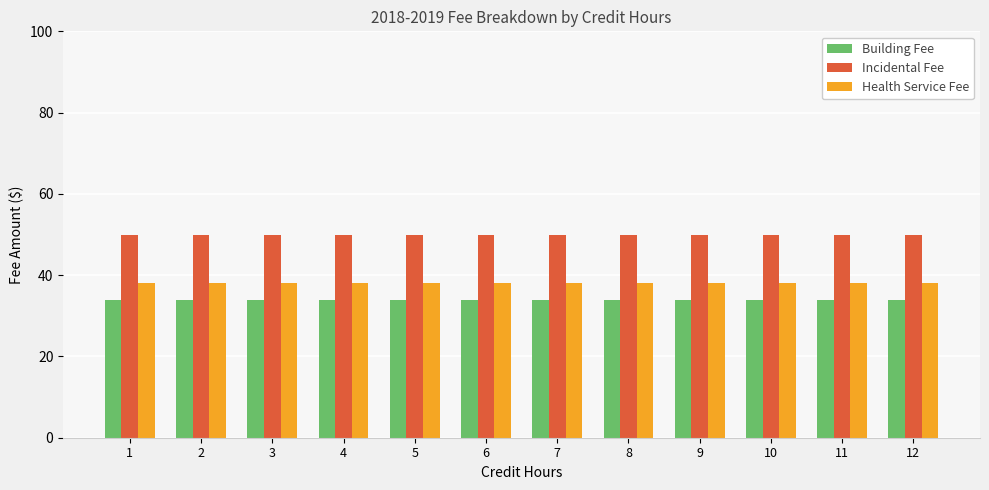

The Incidental Fee series shows 50 at 3. True or false?

True